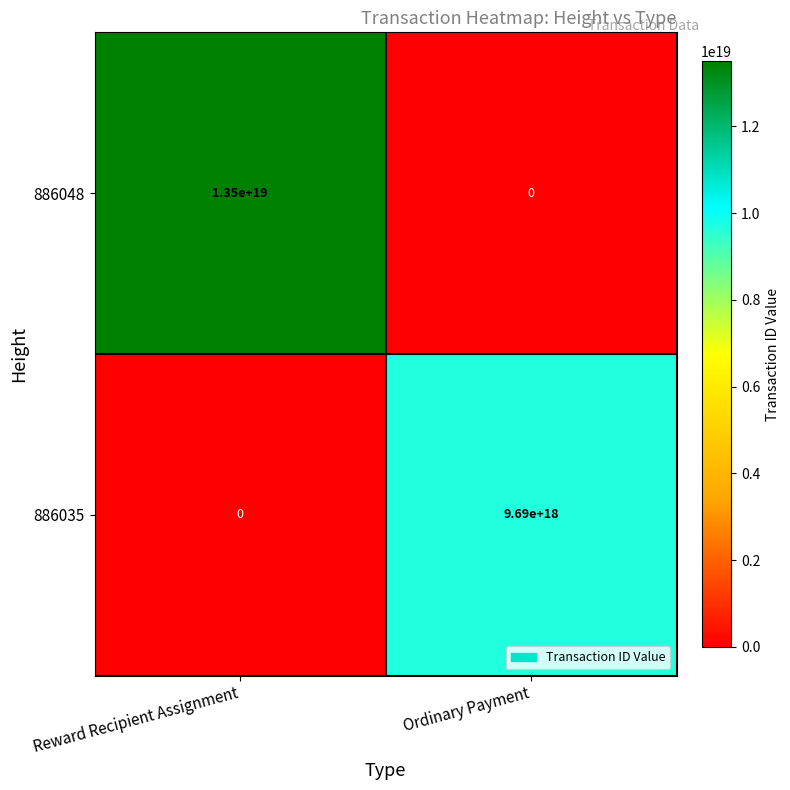

Between Reward Recipient Assignment and Ordinary Payment, which series saw the biggest shift?

886048